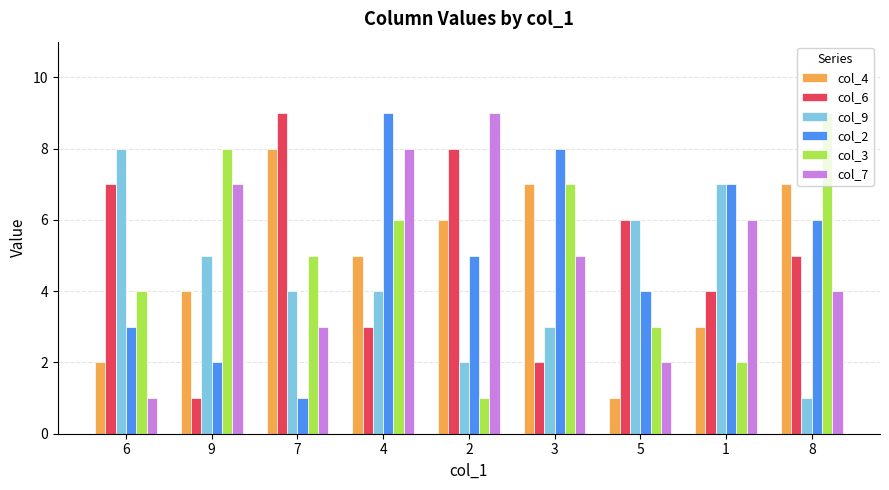

The value of col_9 at 5 is 6. True or false?

True